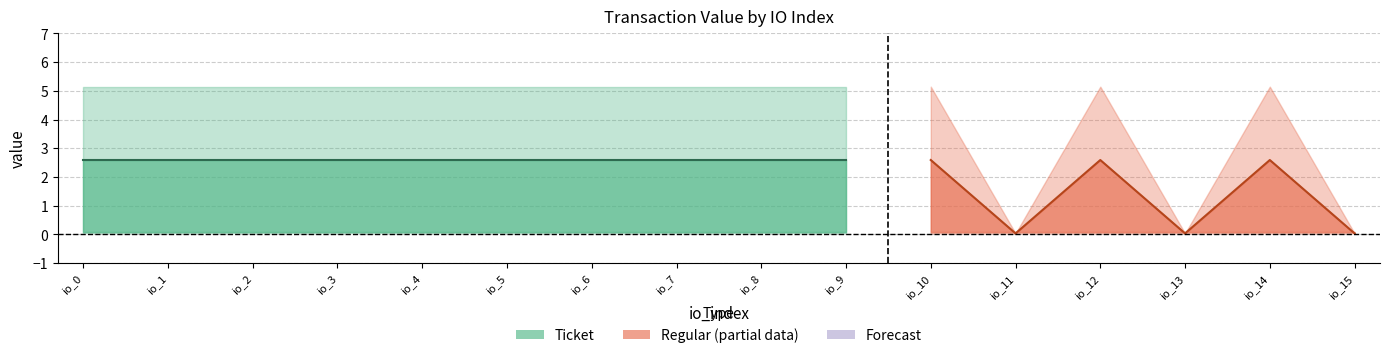

True or false: Ticket_fee has more than 2 points higher than both neighbors.

False